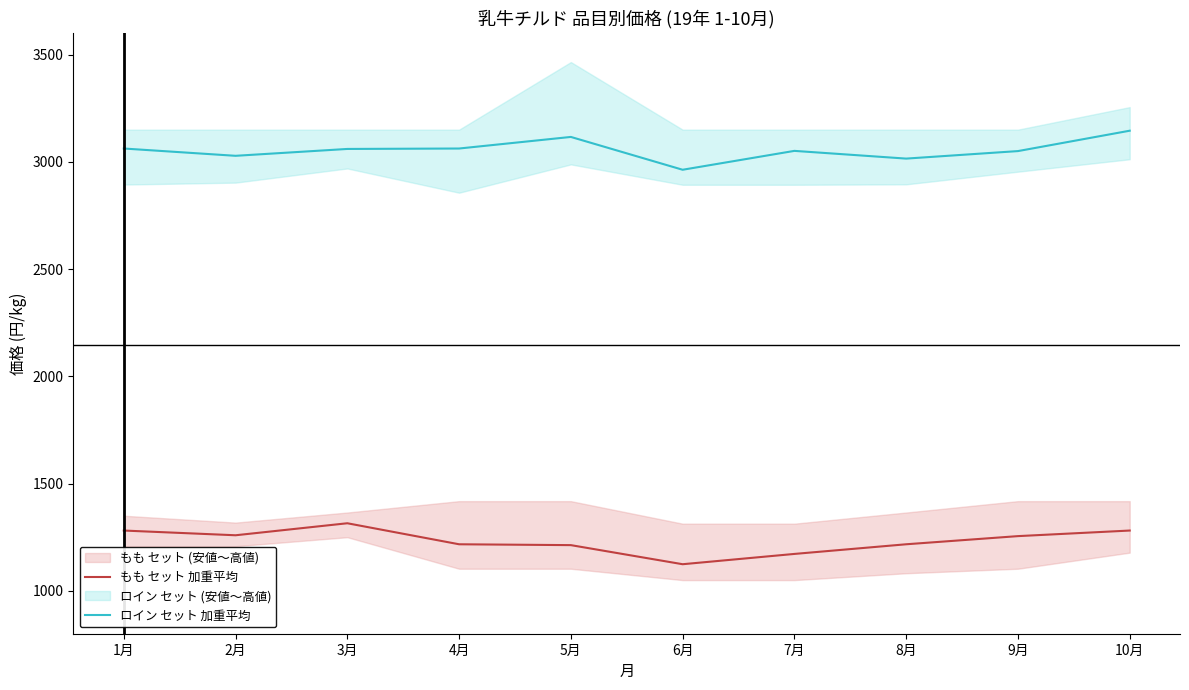

List the series in order of their overall mean, lowest first.

もも セット 加重平均, ロイン セット 加重平均